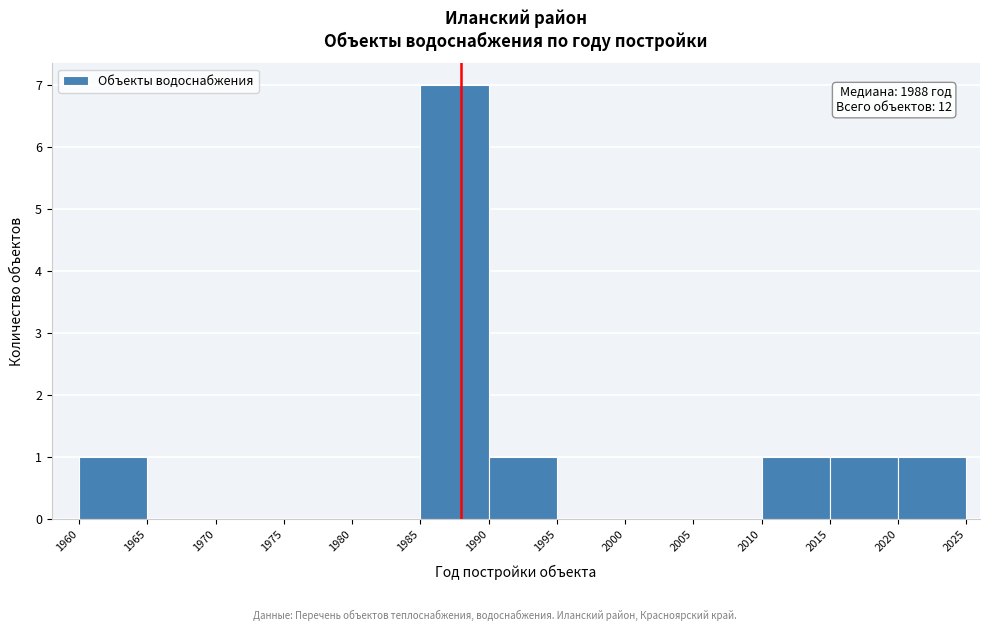

Over which range of the x-axis is the bar tallest?

1985 to 1990